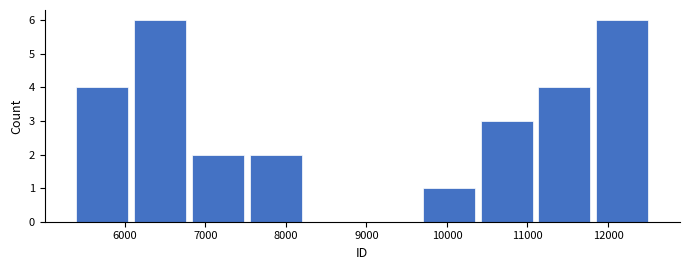

Reading left to right, transcribe this chart: for each bar, give the range it covers on the x-axis and its height. Neither the bar edges nor the heights are printed on the chart, so give them approximately, as read against the axes.

5400 to 6100: 4
6100 to 6800: 6
6800 to 7500: 2
7500 to 8200: 2
8200 to 8900: 0
8900 to 9700: 0
9700 to 10400: 1
10400 to 11100: 3
11100 to 11800: 4
11800 to 12500: 6